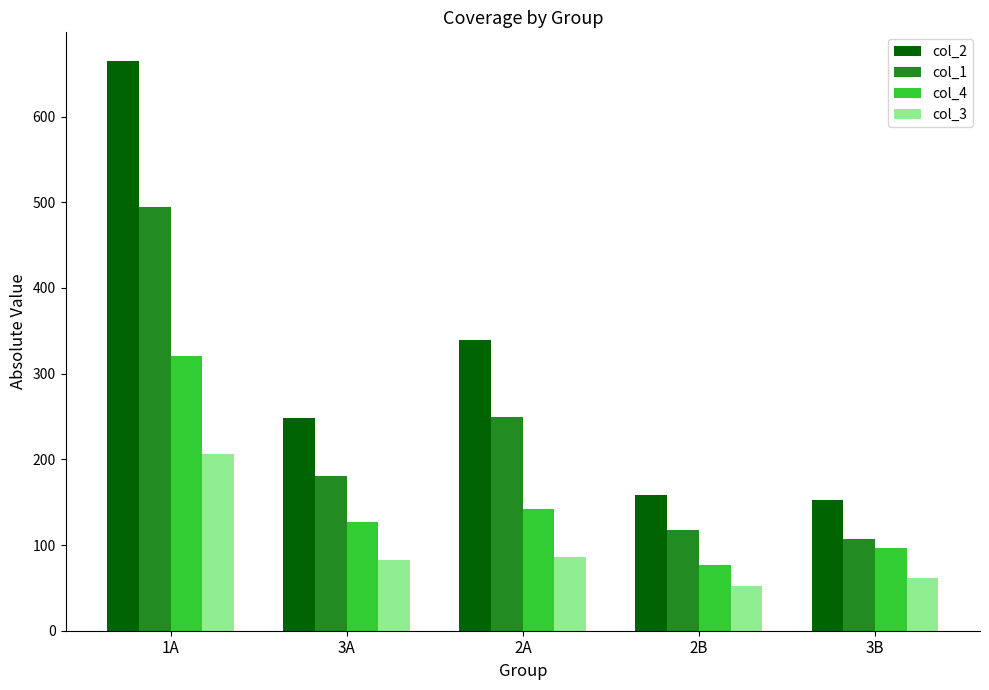

What is the maximum value shown in the chart?

665